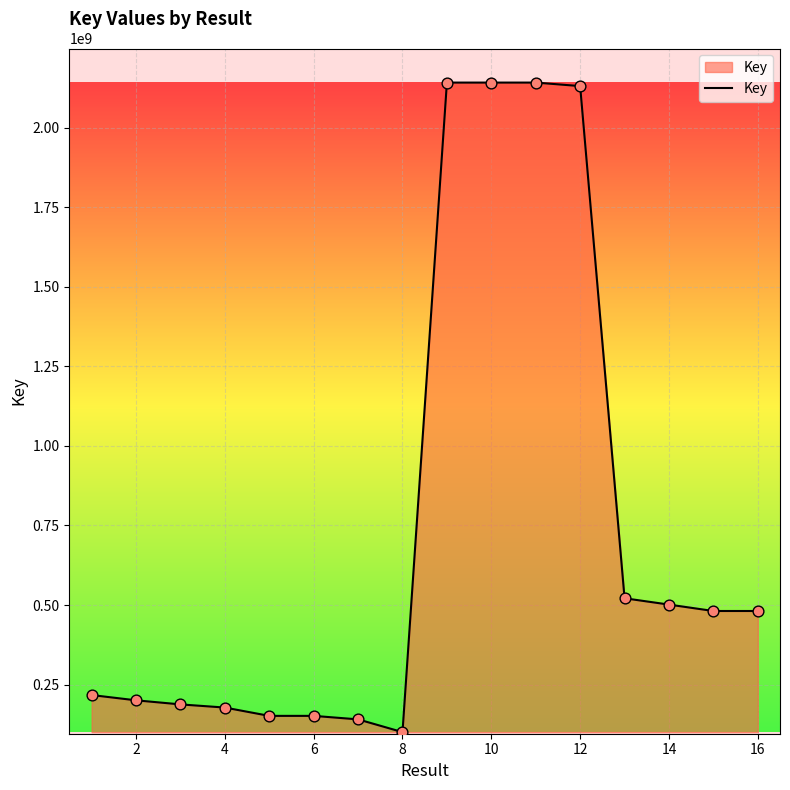

What is the difference between the maximum and minimum values?

2040712243